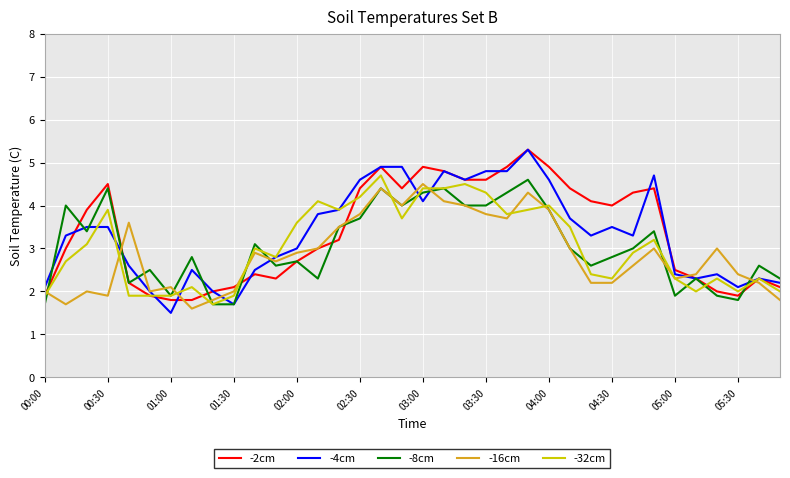

What is the minimum value for -4cm?

1.5